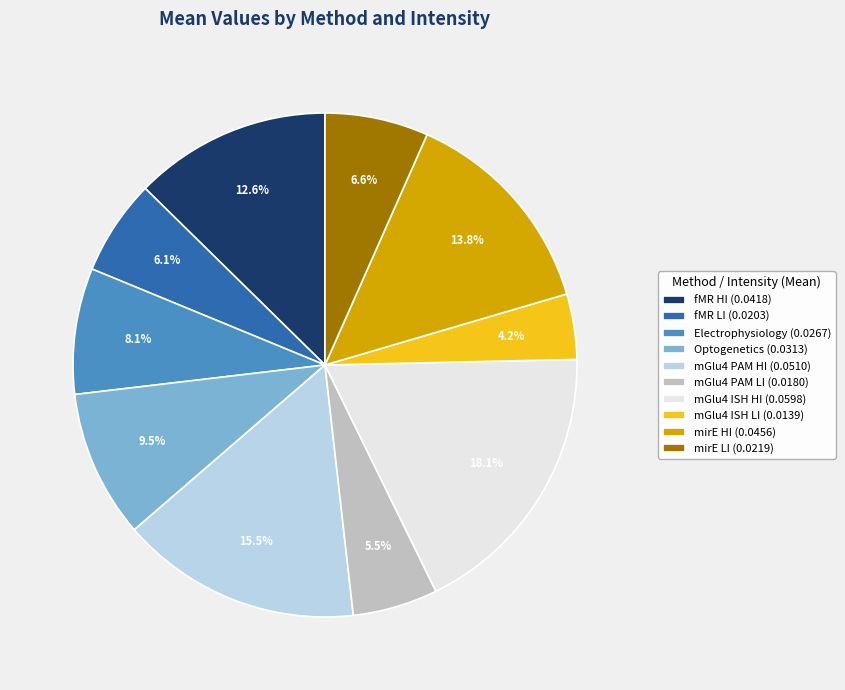

To the nearest percent, what percentage of the pie is fMR HI?

13%